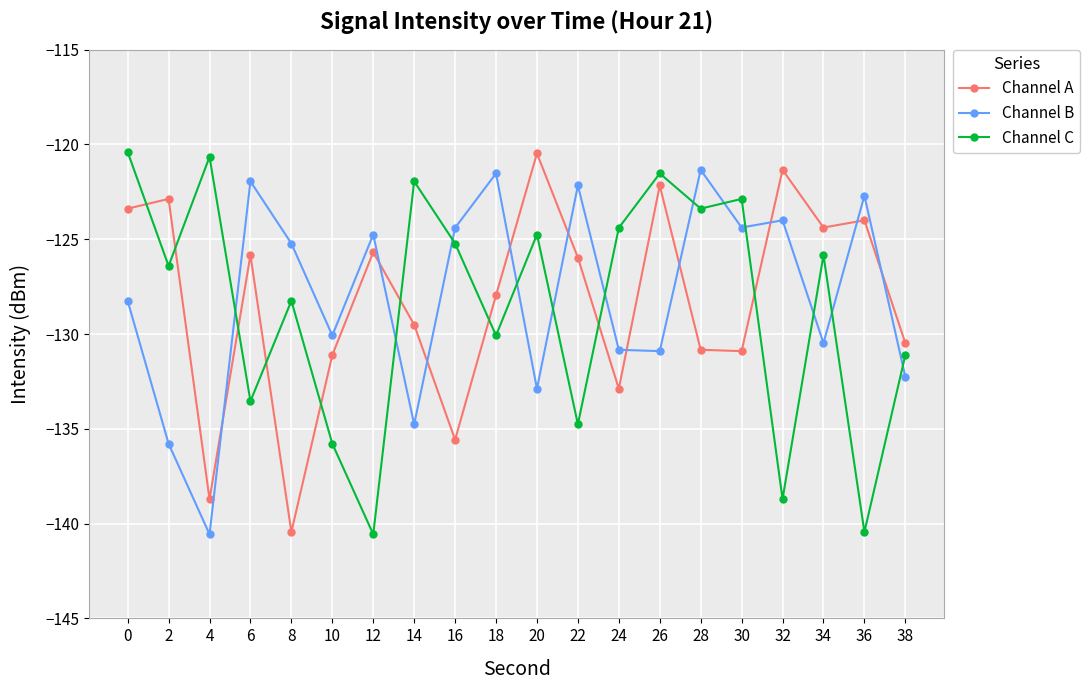

Read the Channel B value at 28.

-121.3